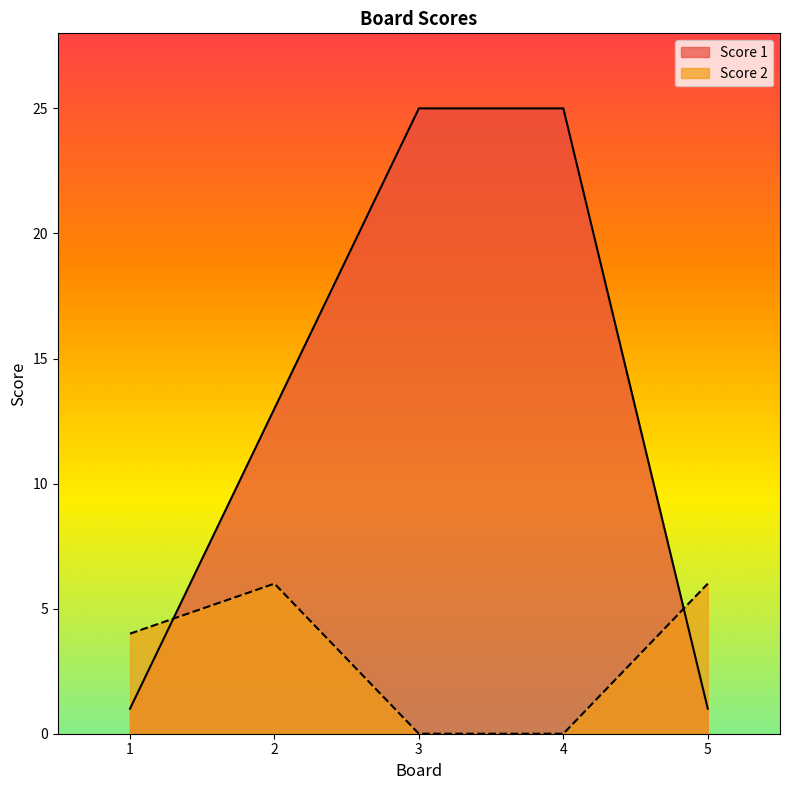

Between 2 and 4, which series saw the biggest shift?

Score 1